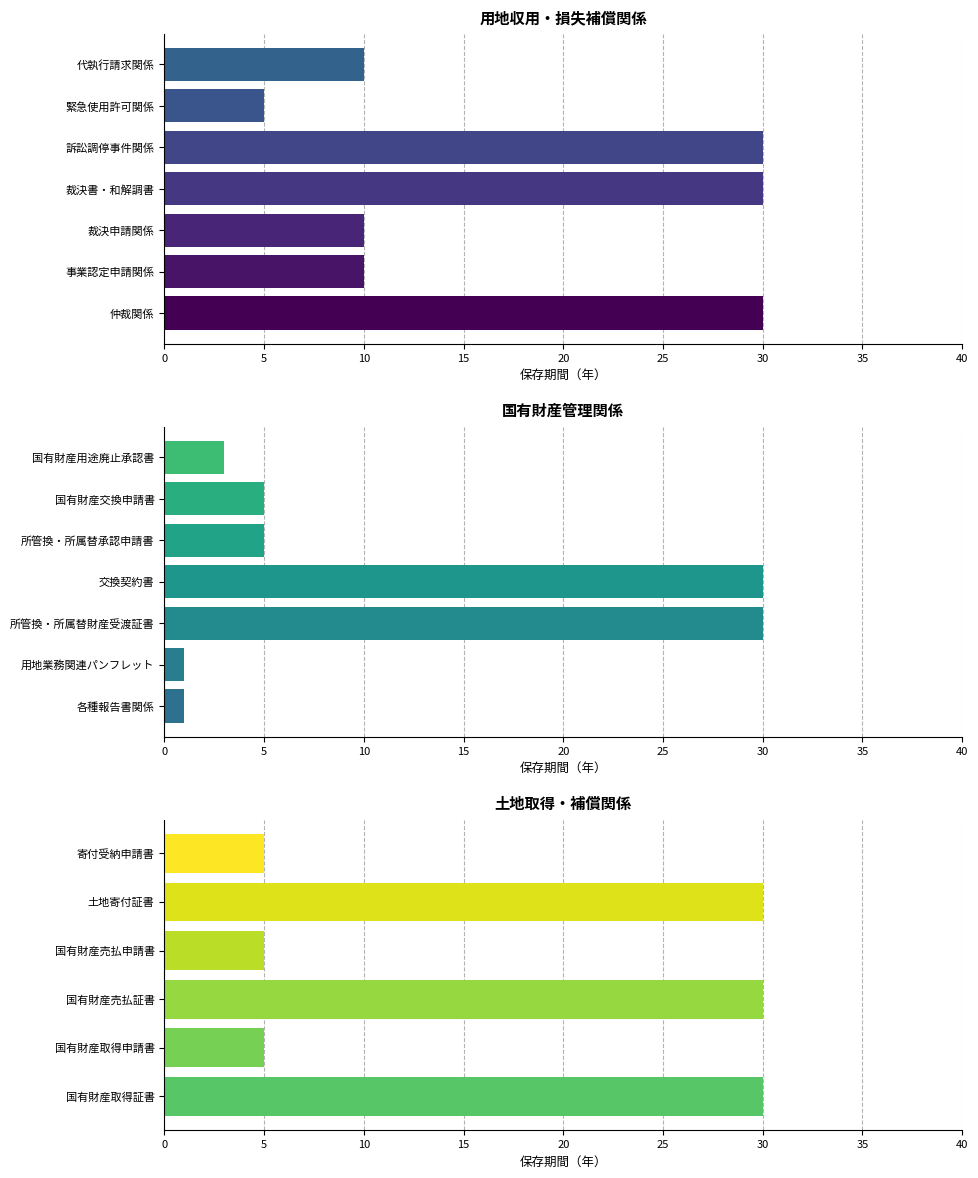

What is the difference between the maximum and minimum values?

25